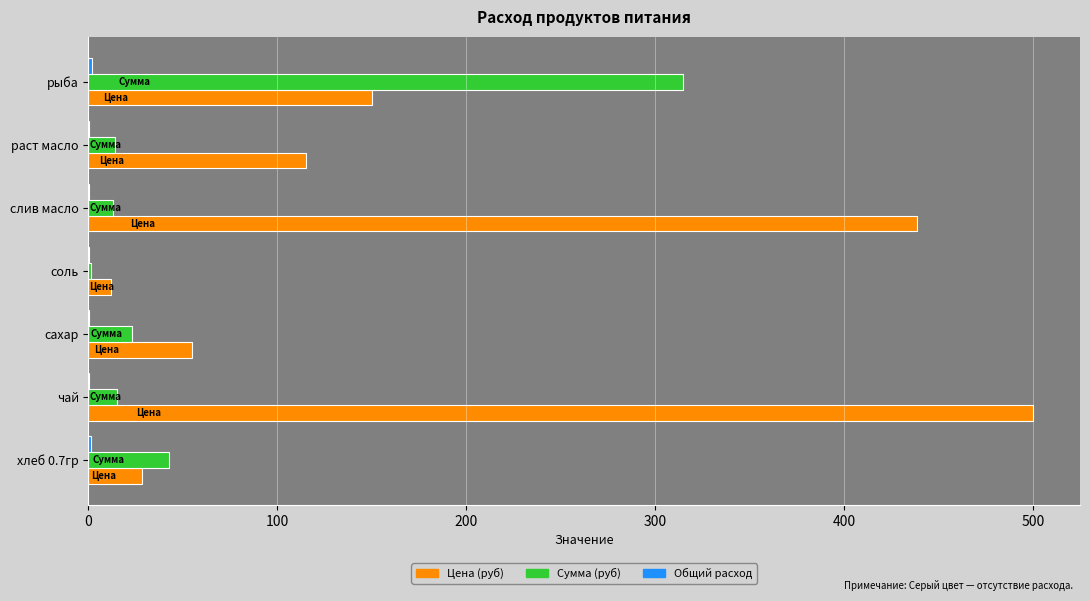

Is it true that Сумма (руб) equals 23.1 at сахар?

True